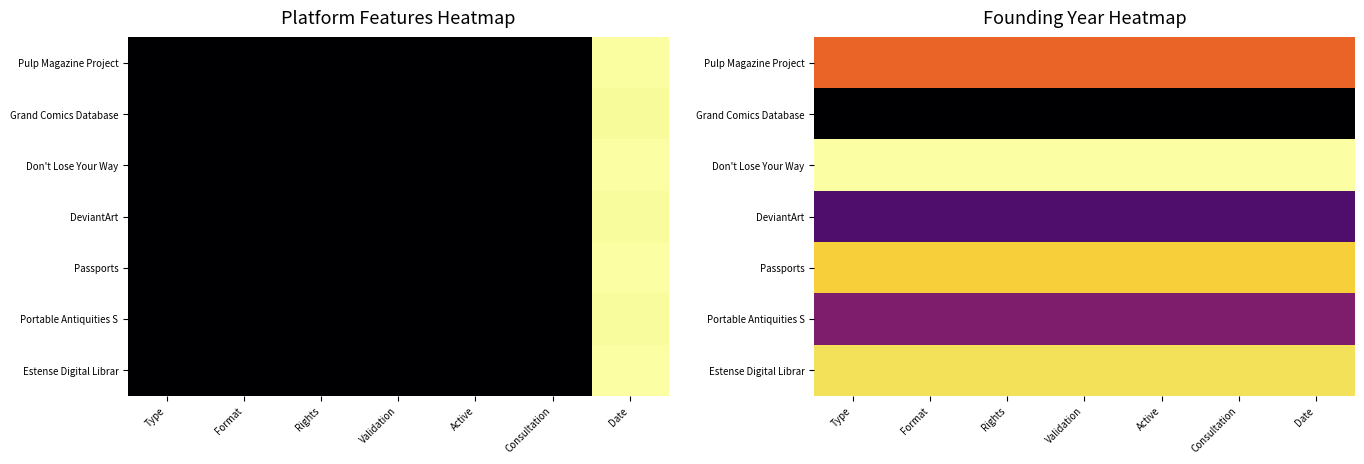

Which label corresponds to the largest value in the chart?

Type